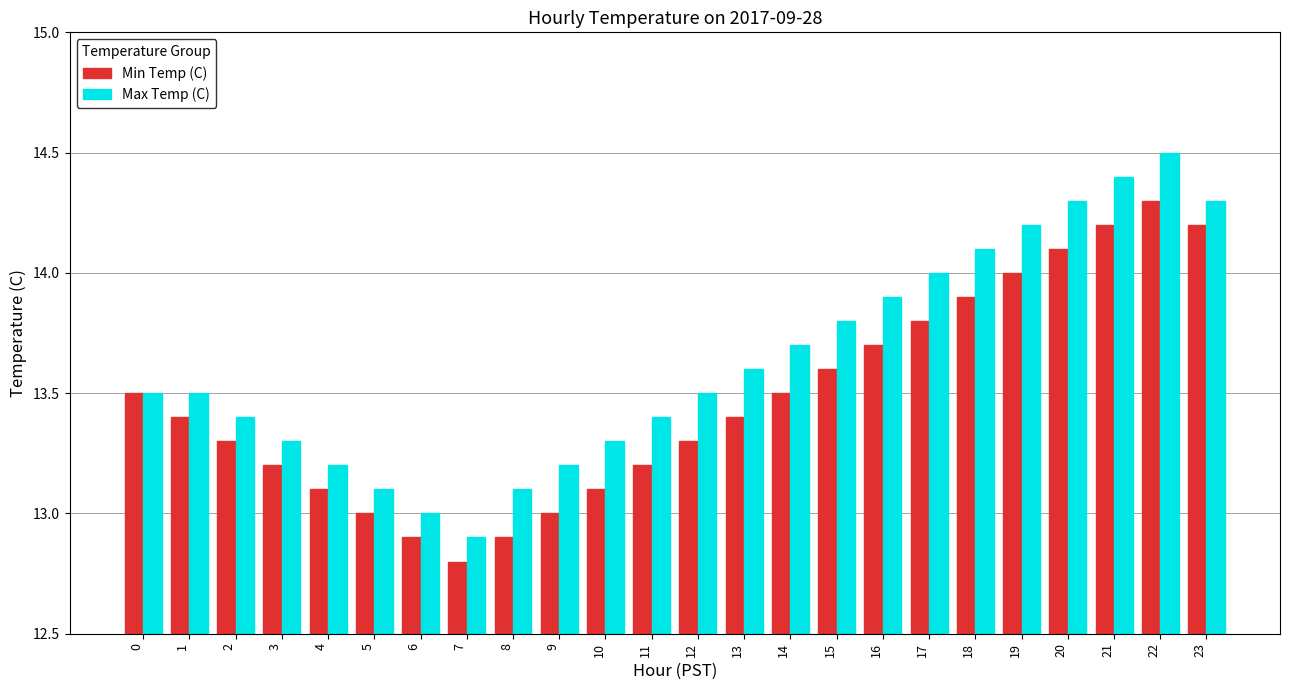

At which category is the sum across all series the highest?

22